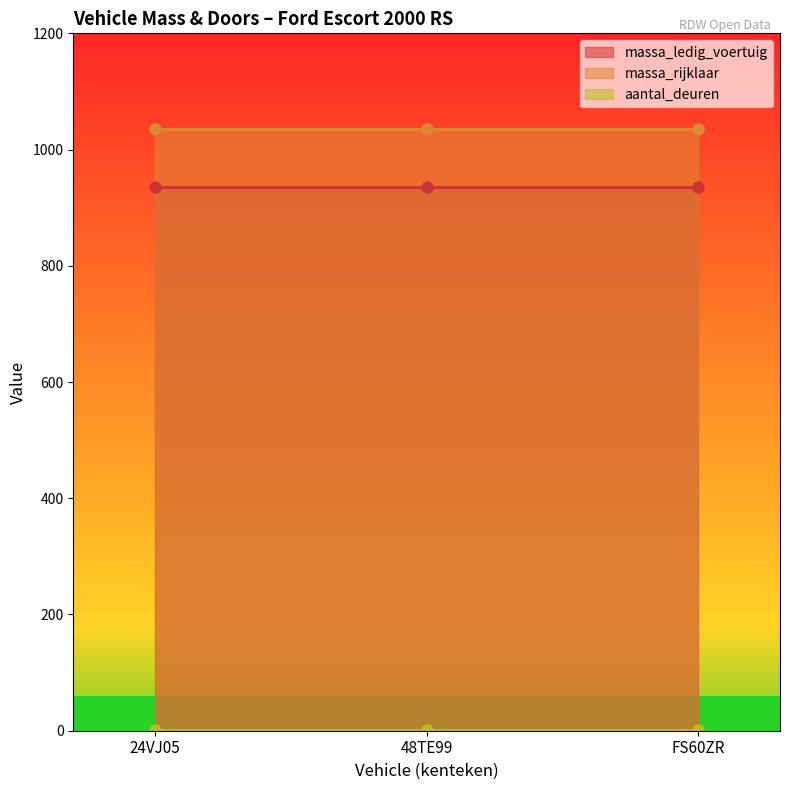

What is the label of the 1st point from the left?

24VJ05